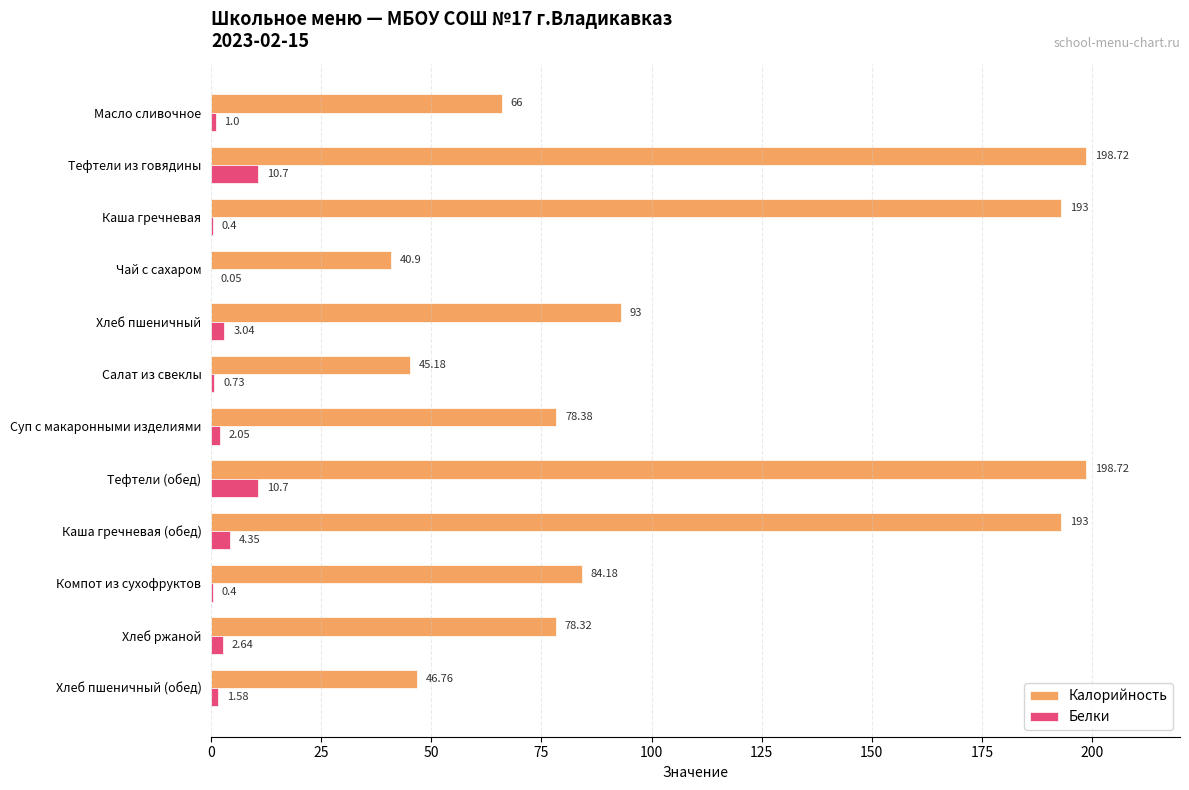

What is the sum of all Калорийность values?

1316.2